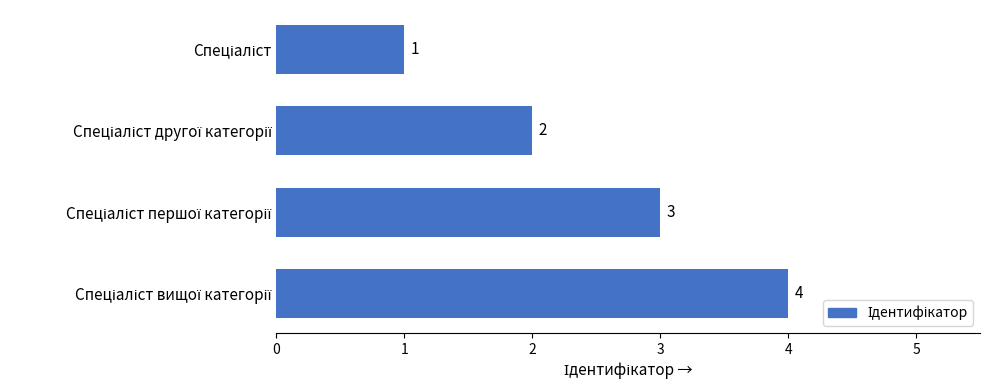

What is the smallest value displayed?

1